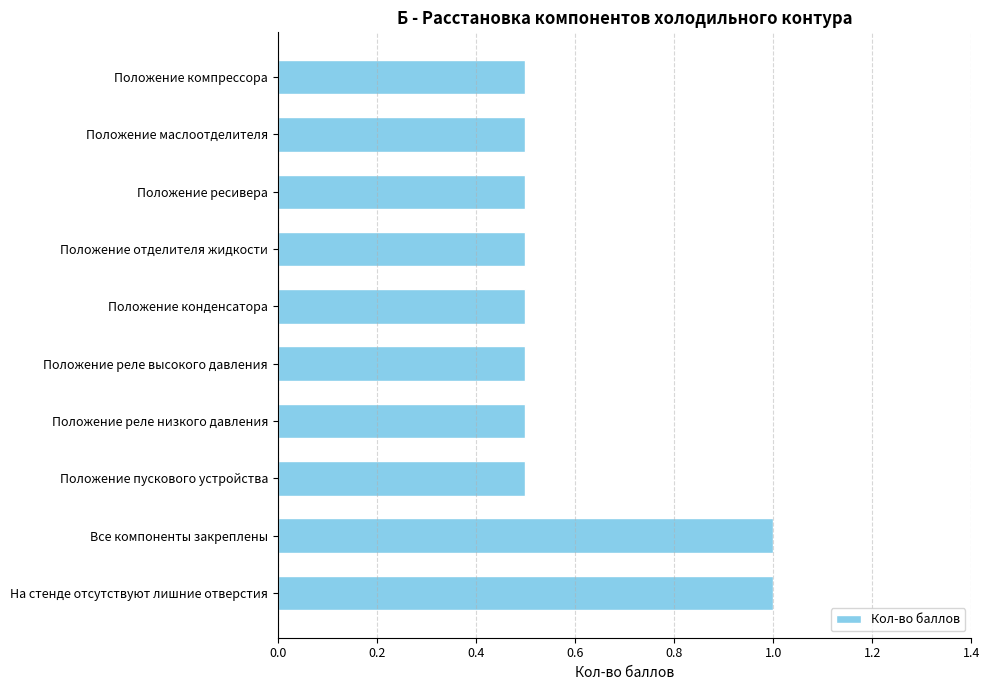

The chart shows a value of 0.5 at Положение пускового устройства. True or false?

True